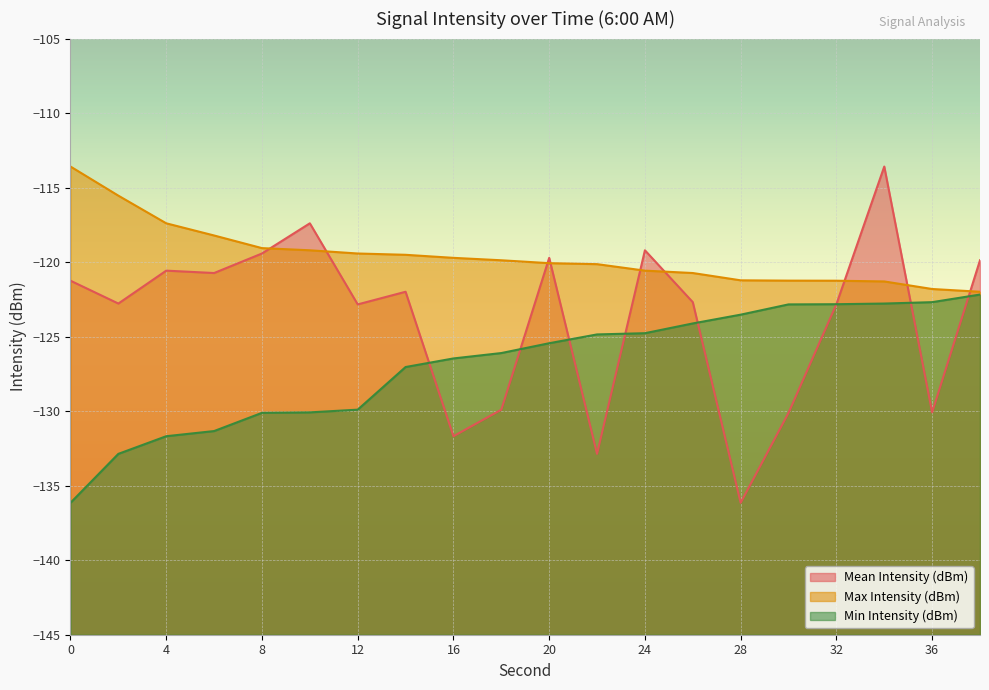

How many data points in Min Intensity (dBm) are less than -125?

11